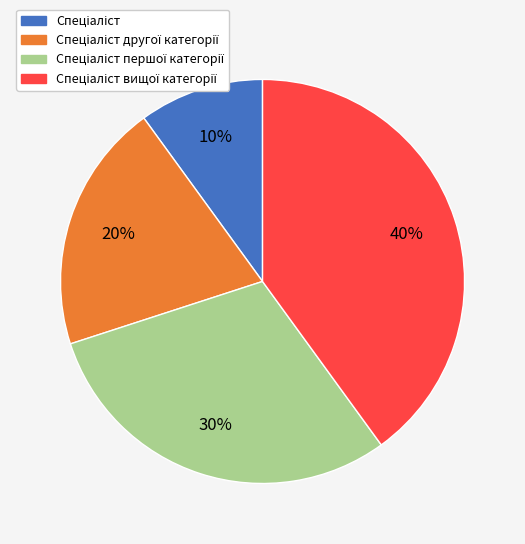

To the nearest percent, what is the difference between the largest and smallest slice percentages?

30%